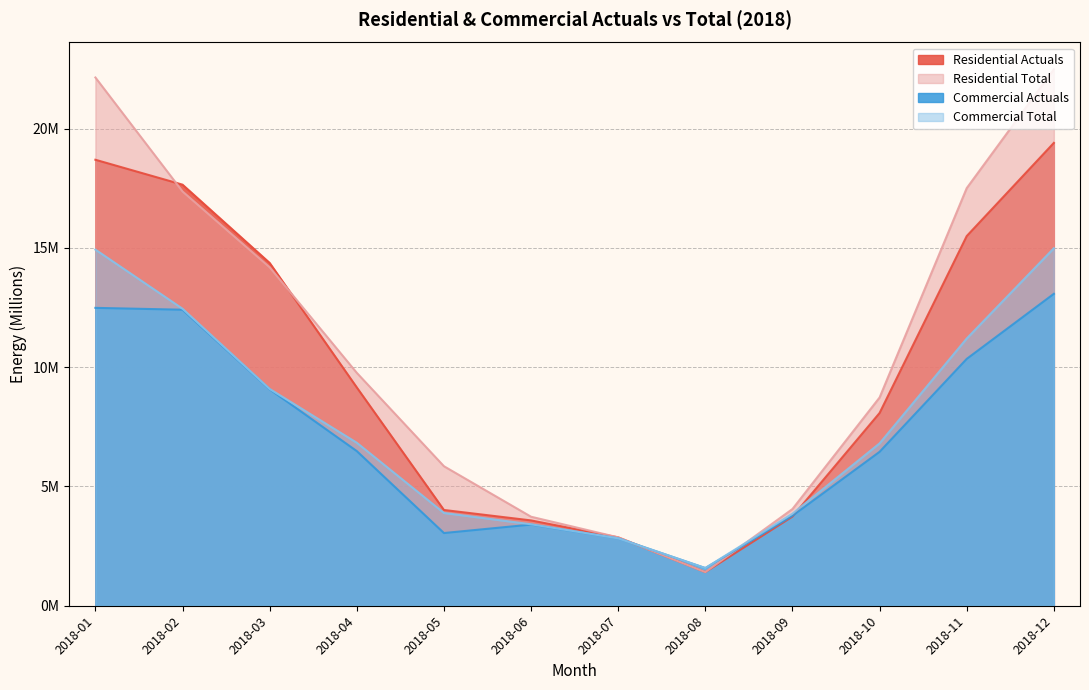

Does the chart have visible grid lines?

Yes